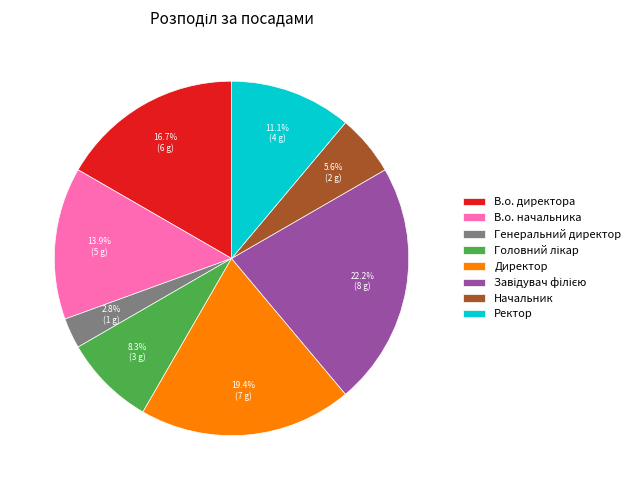

To the nearest percent, what portion does Директор represent?

19%